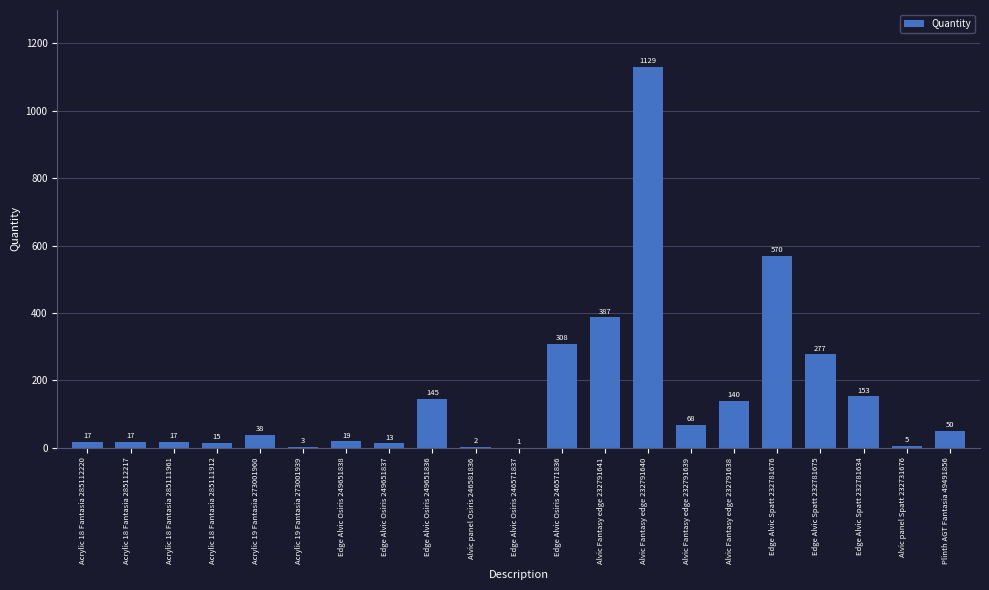

Which label corresponds to the largest value in the chart?

Alvic Fantasy edge 232791640